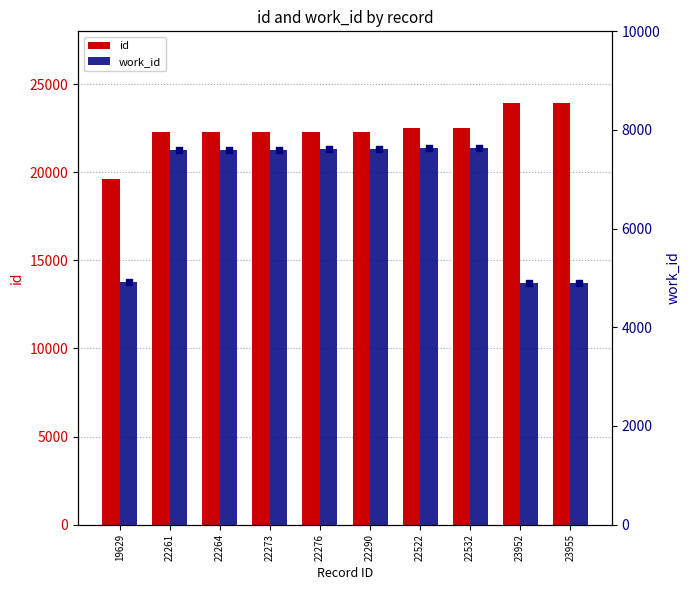

What is the total value across all series at 22290?

29905